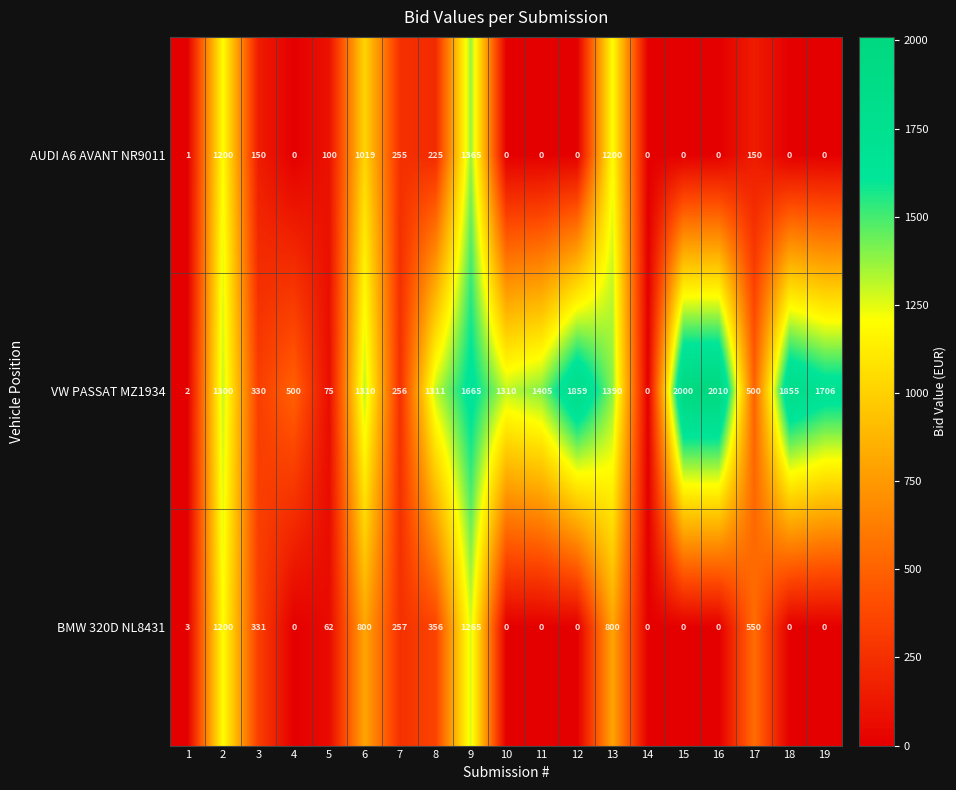

Which series has the largest total across all categories?

VW PASSAT MZ1934